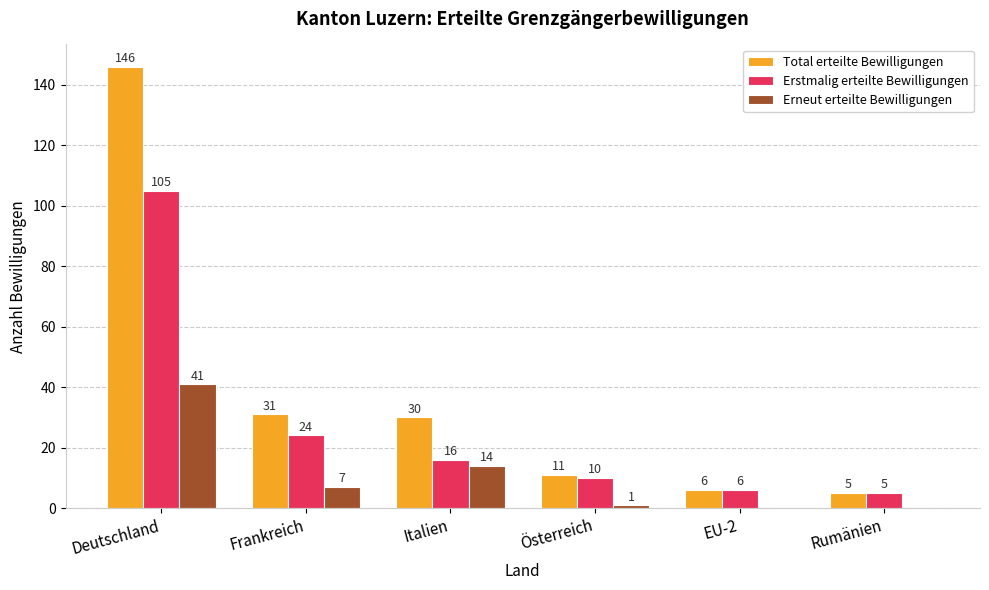

The value of Total erteilte Bewilligungen at Deutschland is 200. True or false?

False